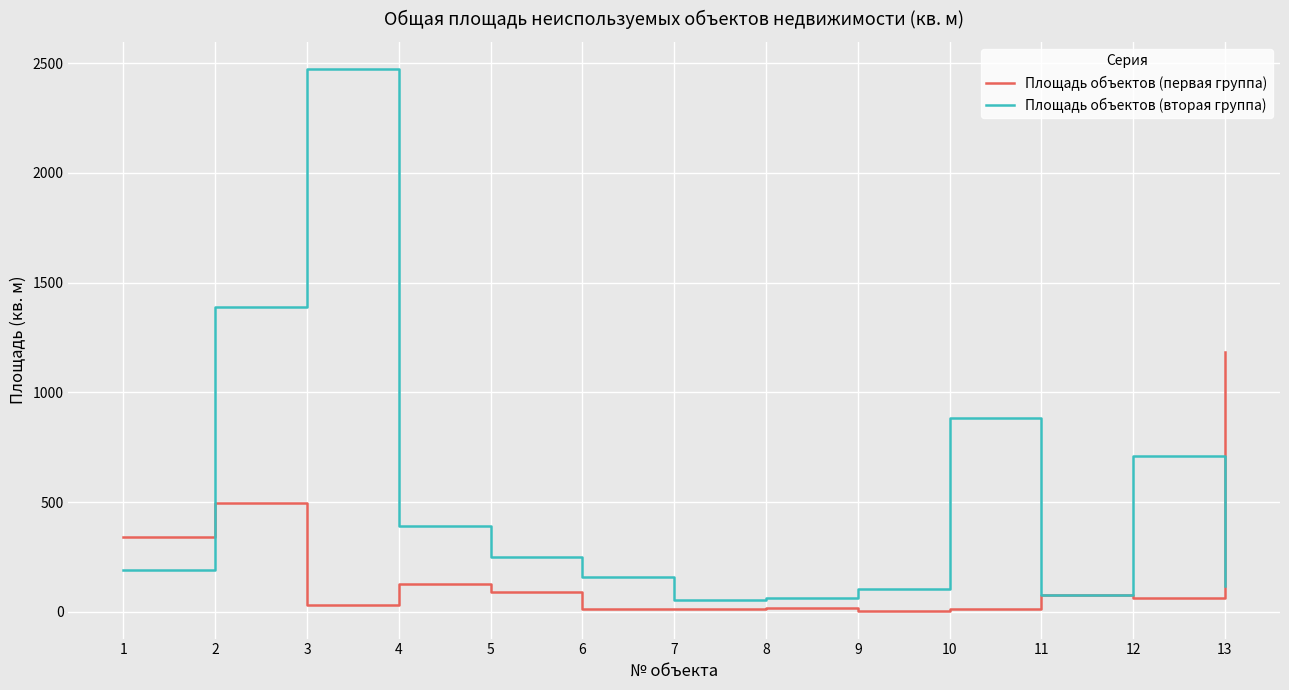

What is the approximate value of Площадь объектов (первая группа) at 2?

494.9